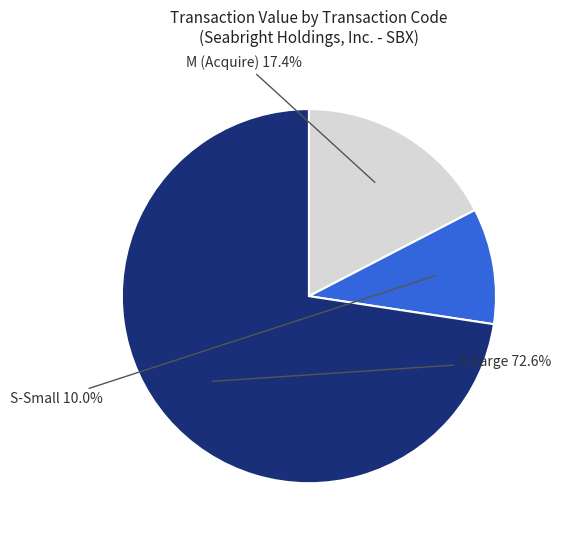

Is there any slice that represents more than half of the pie?

Yes